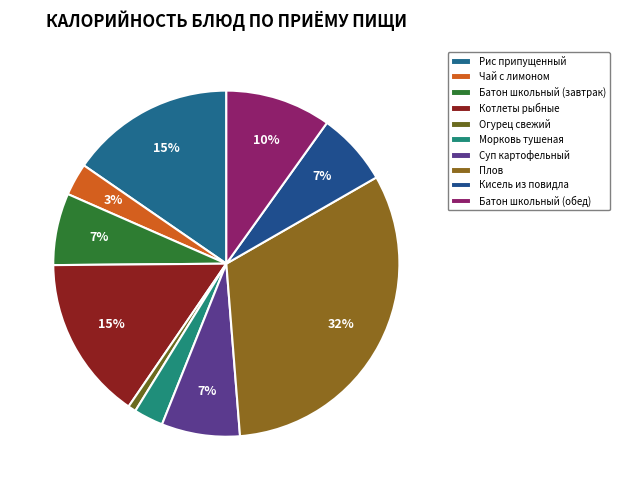

Which slice is the smallest?

Огурец свежий